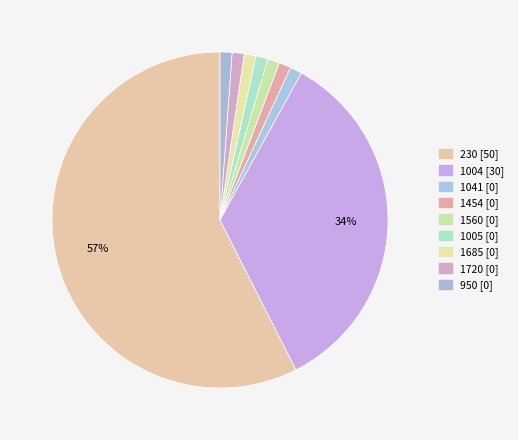

How many slices are in this pie chart?

9